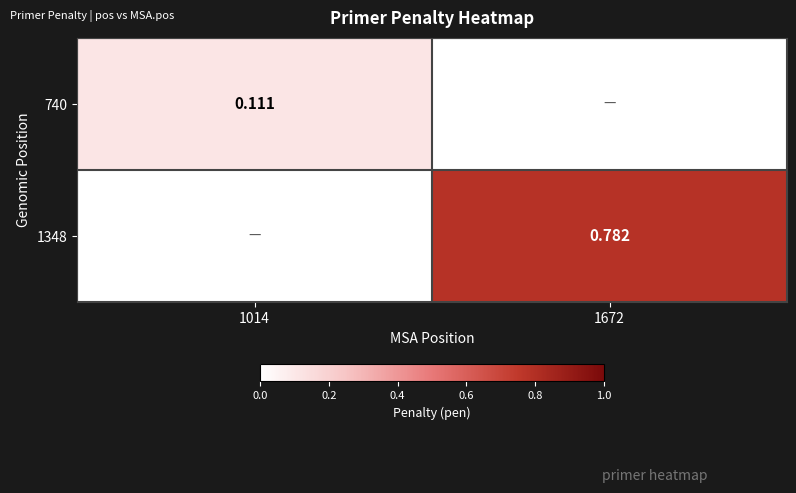

At how many categories does at least one series exceed 0?

2